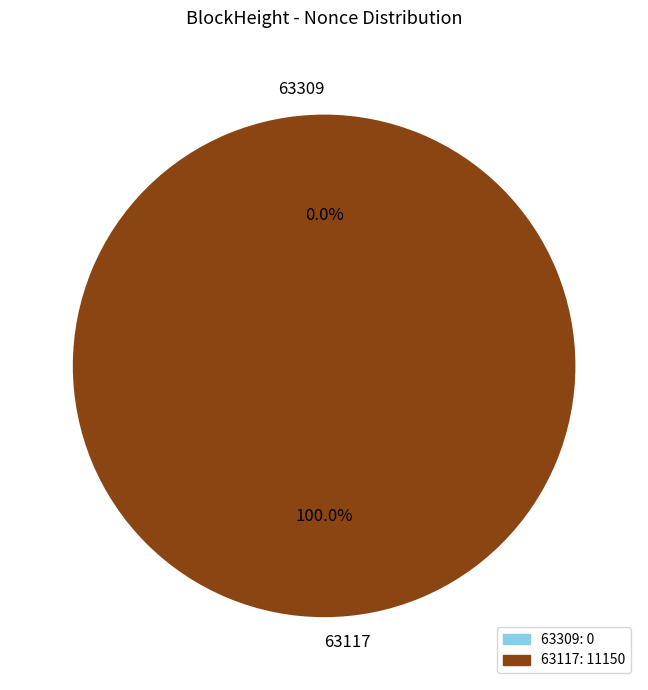

Rank the categories by value from highest to lowest.

63117, 63309